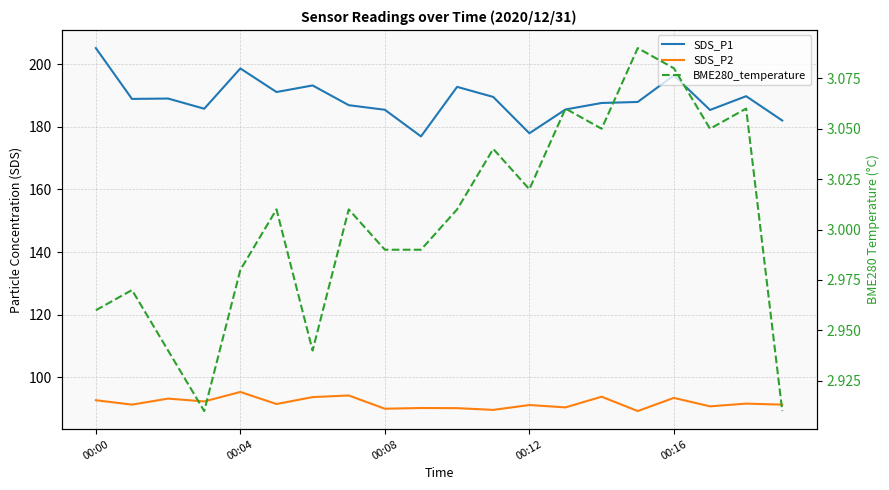

Rank the series by their average value, from lowest to highest.

BME280_temperature, SDS_P2, SDS_P1